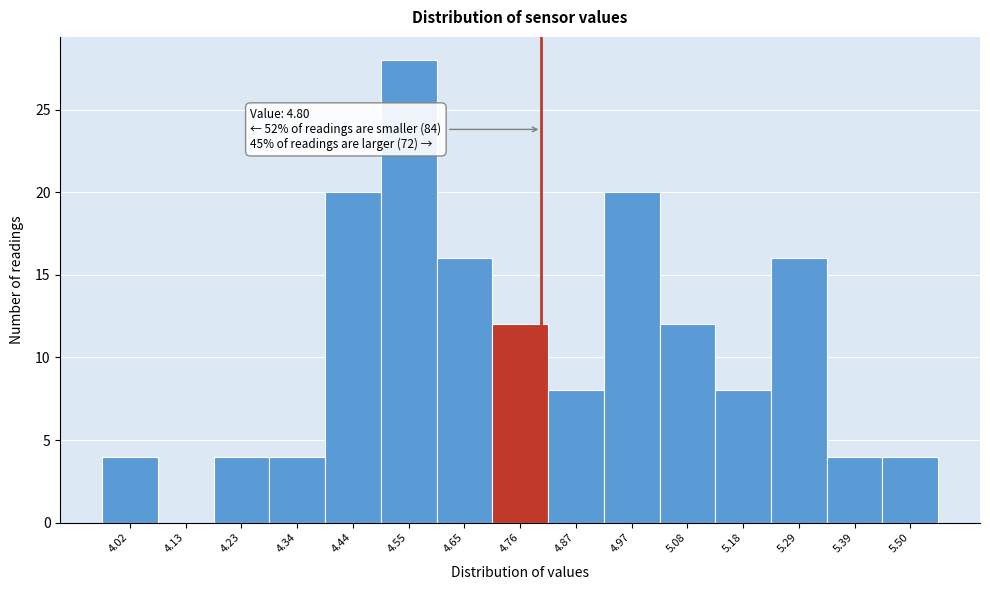

Which range on the x-axis has the tallest bar?

4.50 to 4.60